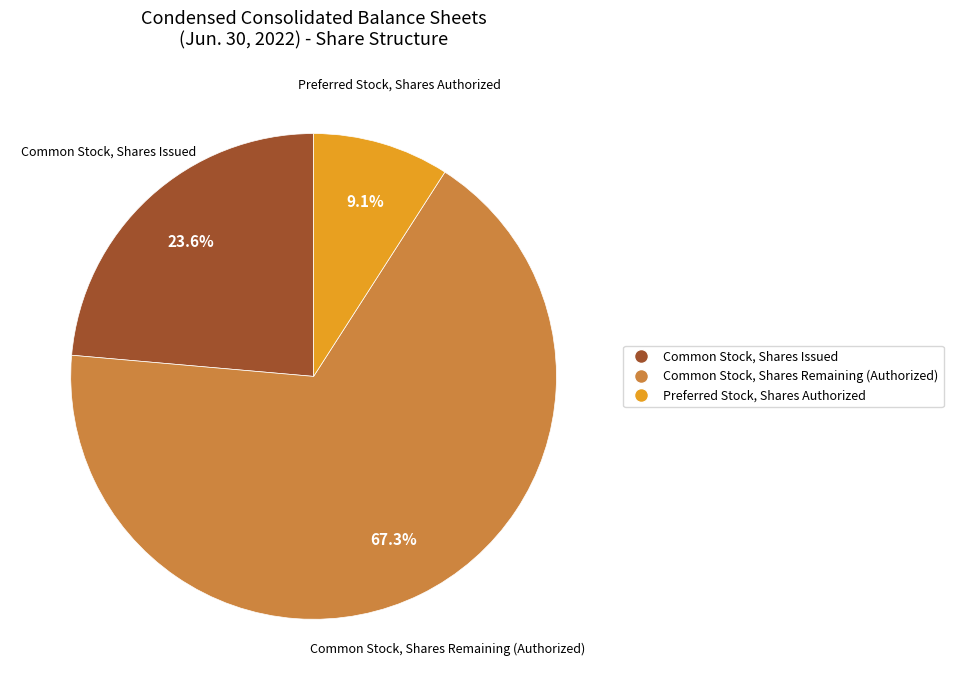

Is there a majority slice in this chart?

Yes